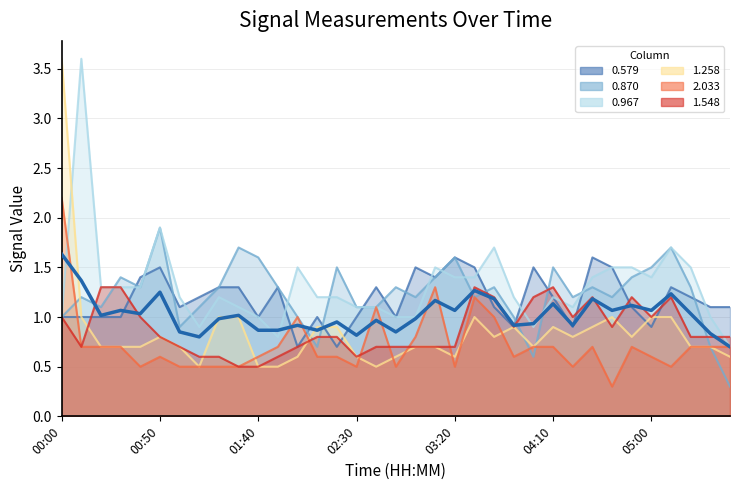

How many categories are shown in the chart?

35